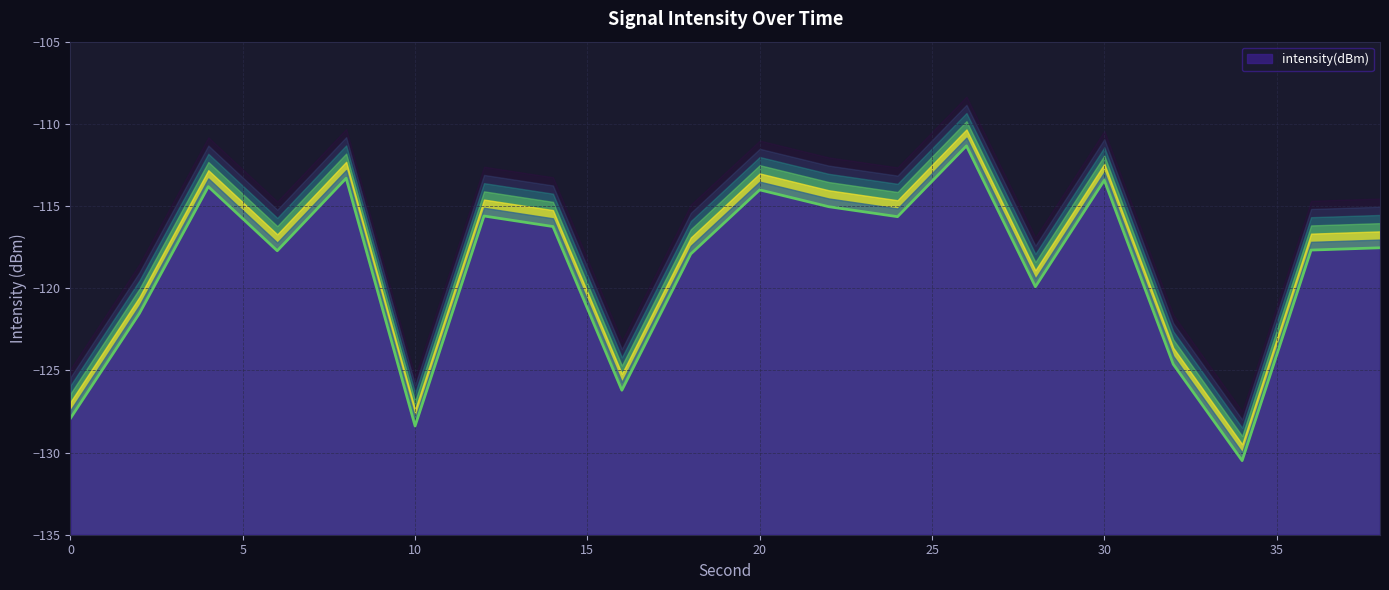

Reading left to right, what are all the values shown in this chart?

0=-127.9	2=-121.5	4=-113.8	6=-117.7	8=-113.3	10=-128.4	12=-115.6	14=-116.2	16=-126.2	18=-117.9	20=-114.0	22=-115.0	24=-115.6	26=-111.3	28=-119.9	30=-113.4	32=-124.6	34=-130.5	36=-117.7	38=-117.5